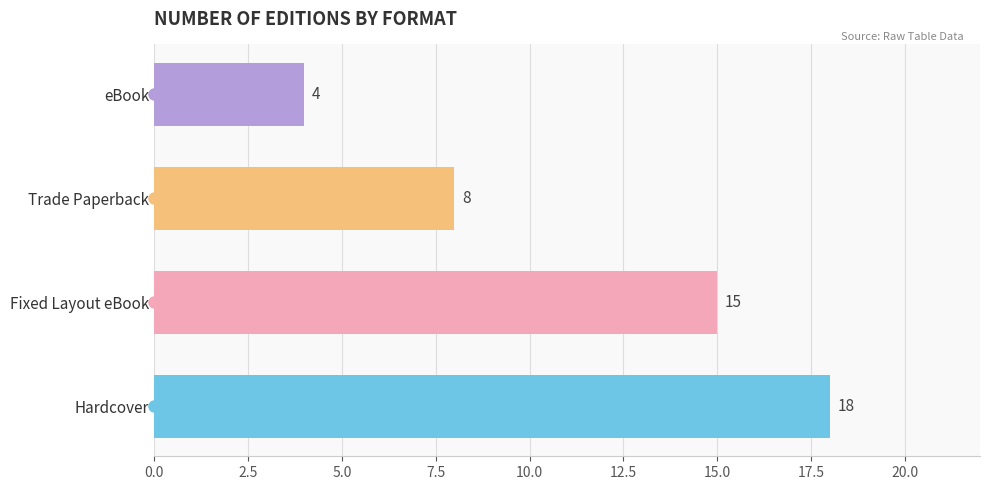

Does the chart contain any negative values?

No